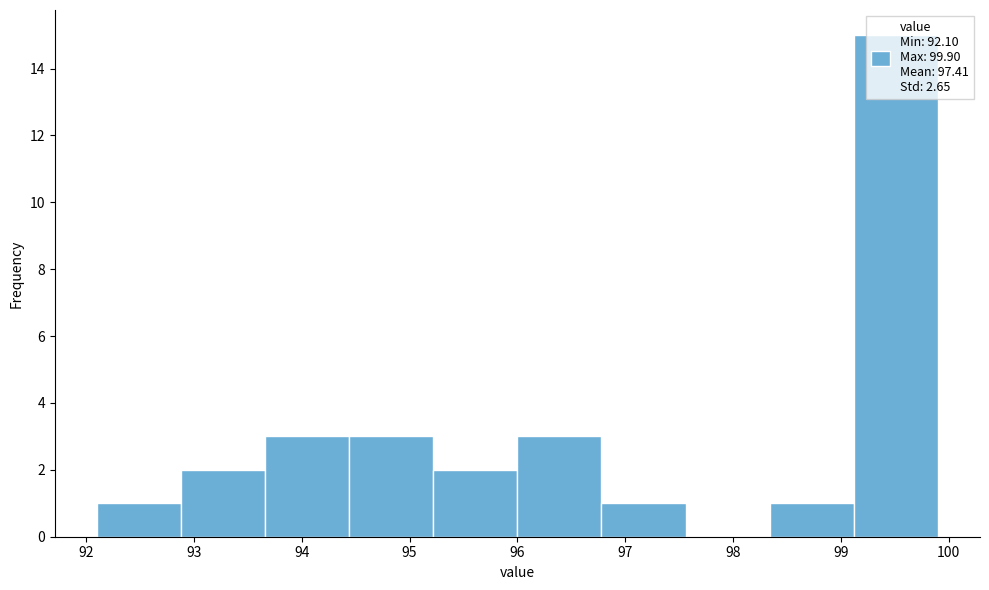

Reading left to right, transcribe this chart: for each bar, give the range it covers on the x-axis and its height. Neither the bar edges nor the heights are printed on the chart, so give them approximately, as read against the axes.

92.10 to 92.88: 1
92.88 to 93.66: 2
93.66 to 94.44: 3
94.44 to 95.22: 3
95.22 to 96.00: 2
96.00 to 96.78: 3
96.78 to 97.56: 1
97.56 to 98.34: 0
98.34 to 99.12: 1
99.12 to 99.90: 15